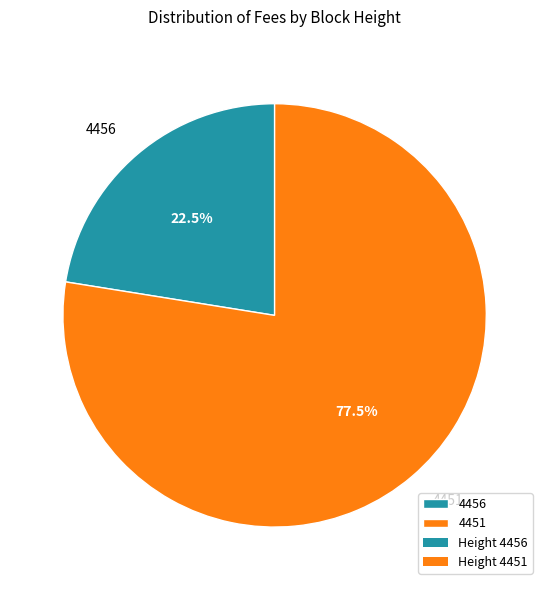

Is the sum of 4456 and 4451 greater than half?

Yes